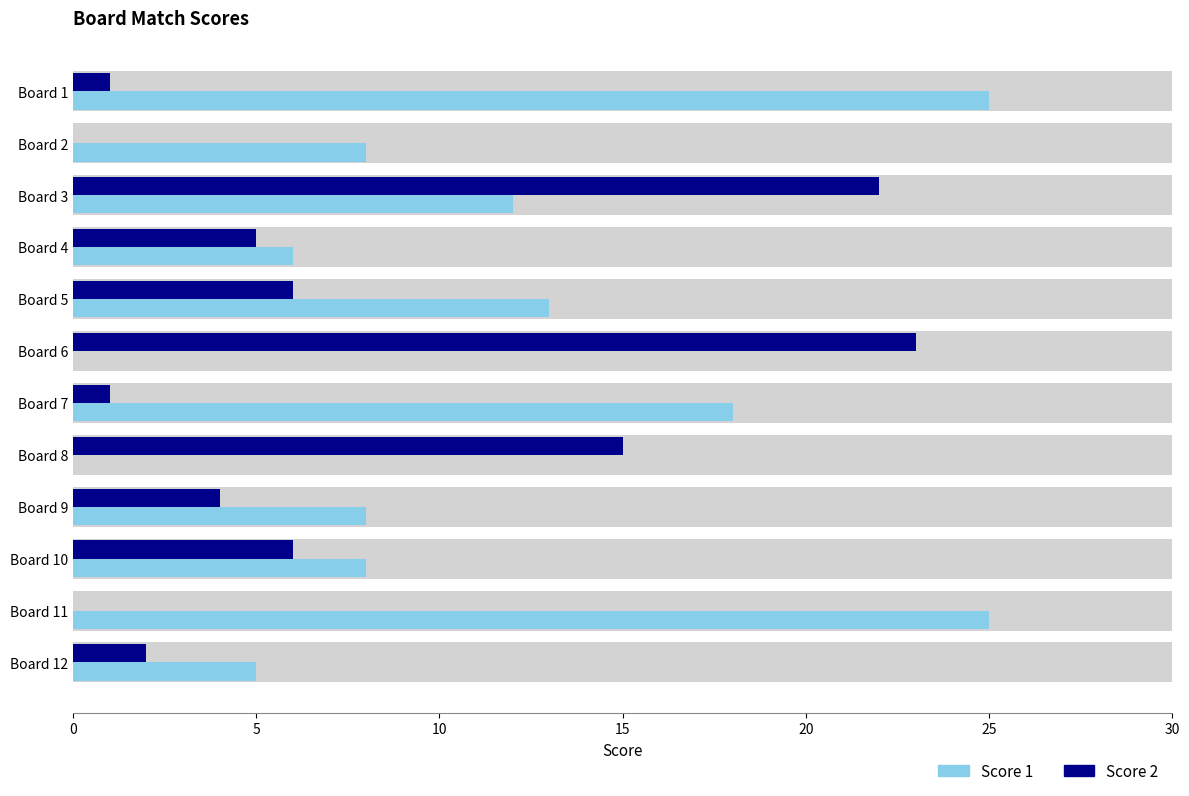

What is the total value across all series at Board 1?

26